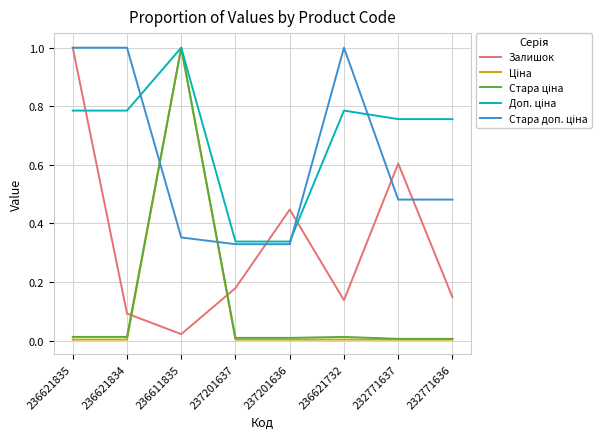

The Залишок series shows 0.3 at 237201637. True or false?

False